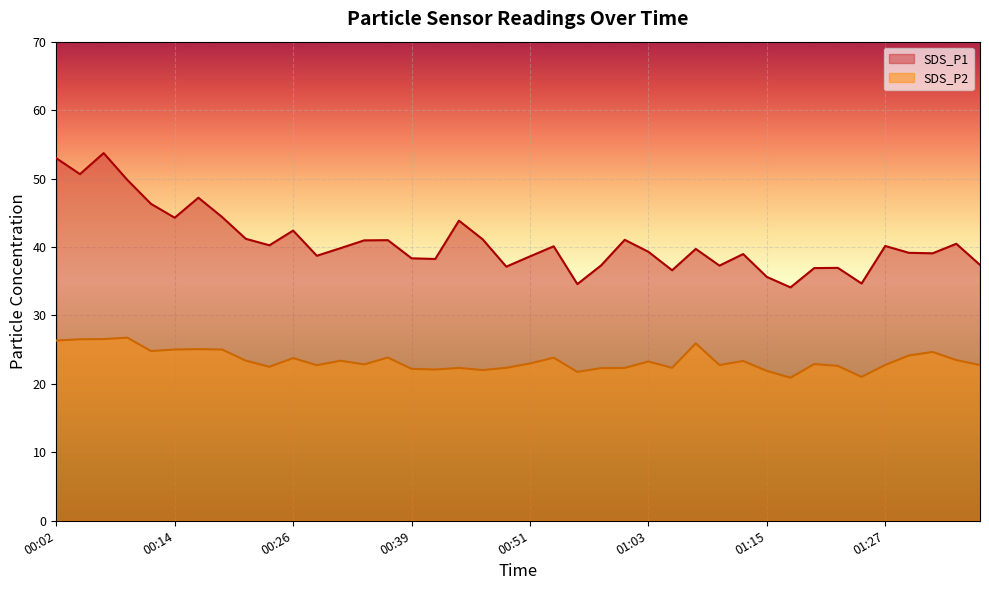

Reading right to left, list all the values displayed in this chart.

SDS_P1: 37.4	40.5	39.1	39.1	40.1	34.7	37.0	36.9	34.1	35.6	39.0	37.3	39.7	36.6	39.3	41.0	37.3	34.6	40.1	38.6	37.1	41.1	43.9	38.2	38.4	41.0	41.0	39.8	38.7	42.4	40.2	41.2	44.4	47.2	44.3	46.3	49.8	53.7	50.6	53.0
SDS_P2: 22.8	23.5	24.7	24.1	22.8	21.0	22.6	22.9	20.9	21.9	23.4	22.8	25.9	22.4	23.3	22.3	22.3	21.8	23.8	23.0	22.4	22.0	22.3	22.1	22.2	23.9	22.9	23.4	22.7	23.8	22.5	23.4	25.0	25.1	25.0	24.8	26.8	26.6	26.5	26.3